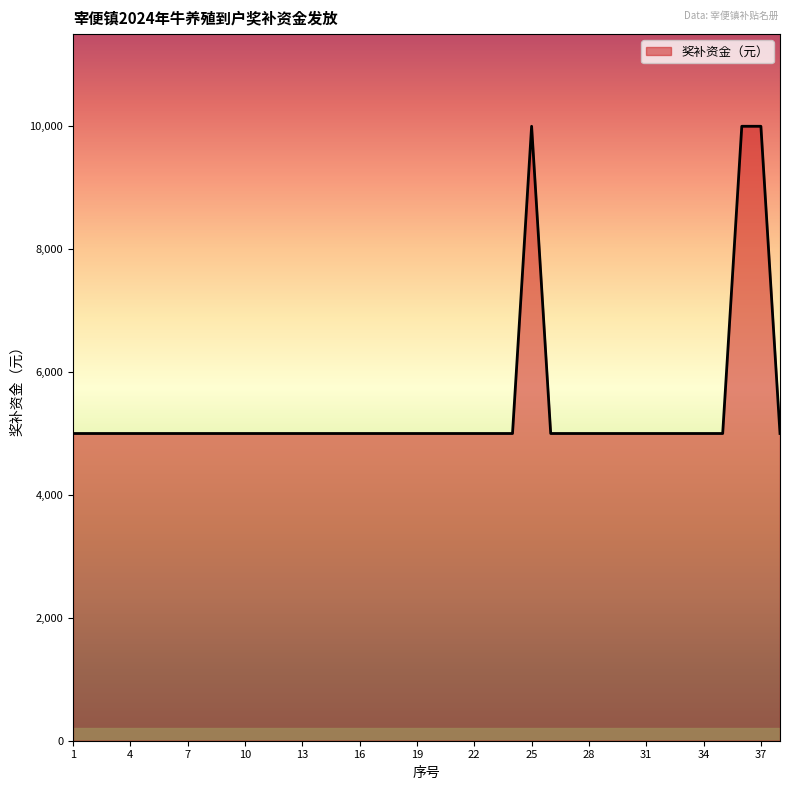

What is the difference between the maximum and minimum values?

5000